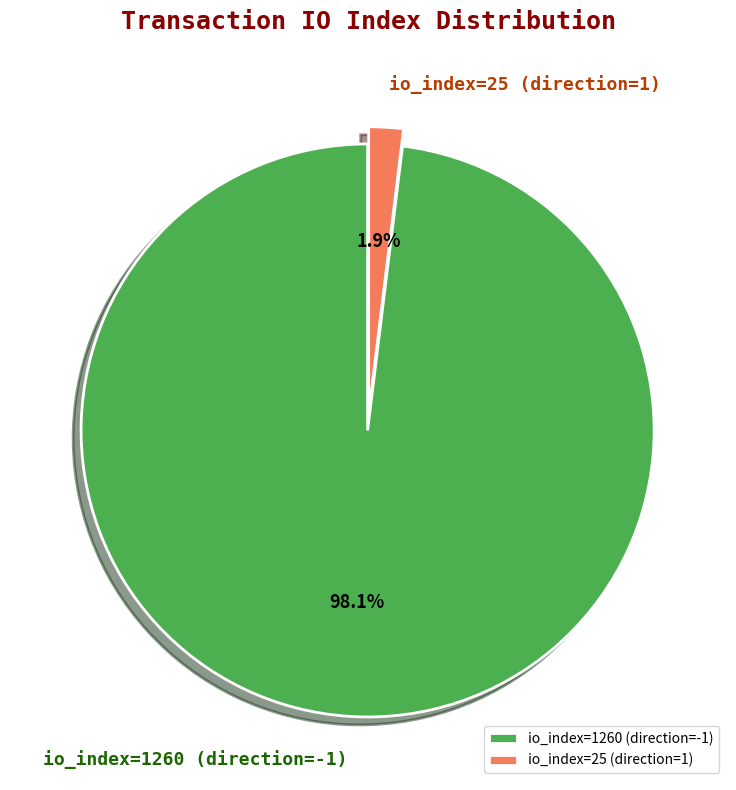

What is the total percentage of io_index=1260 (direction=-1) and io_index=25 (direction=1)?

100.0%